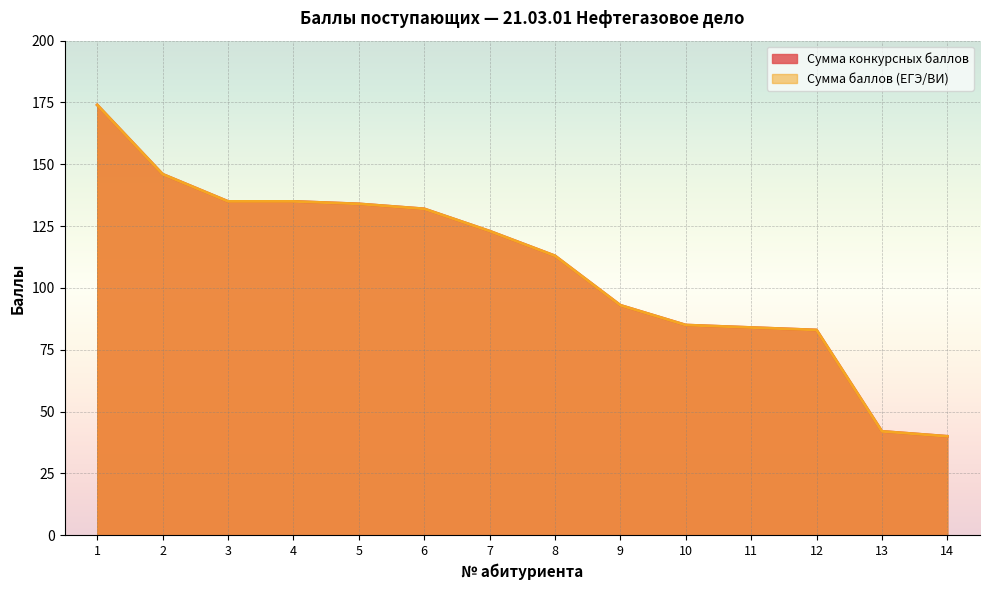

The value of Сумма конкурсных баллов at 11 is 84. True or false?

True